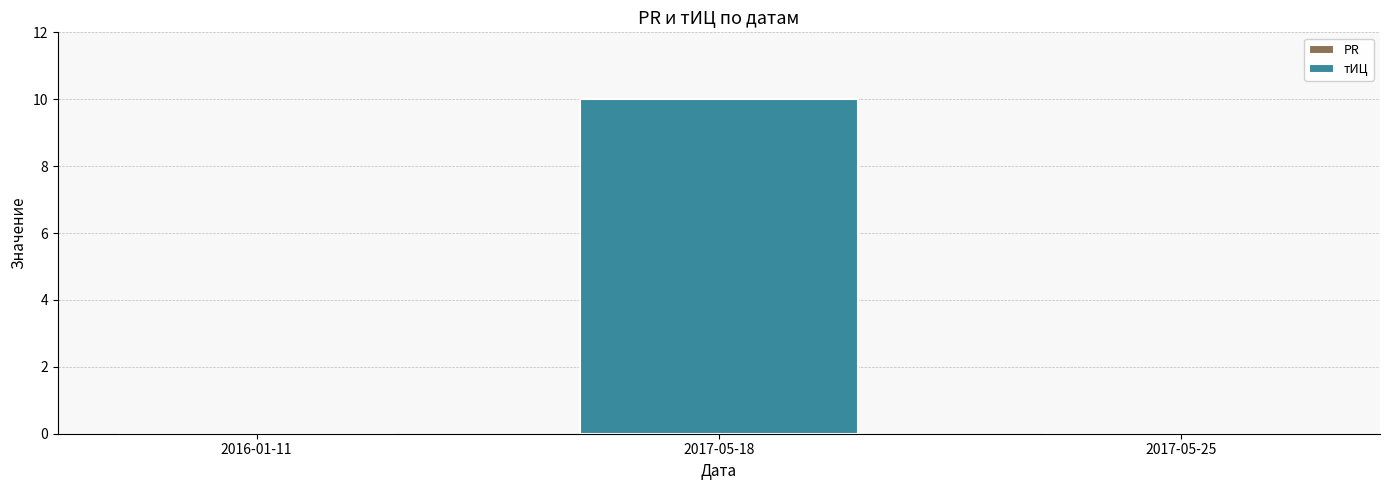

Reading left to right, what are all the values shown in this chart?

2016-01-11=0	2017-05-18=10	2017-05-25=0